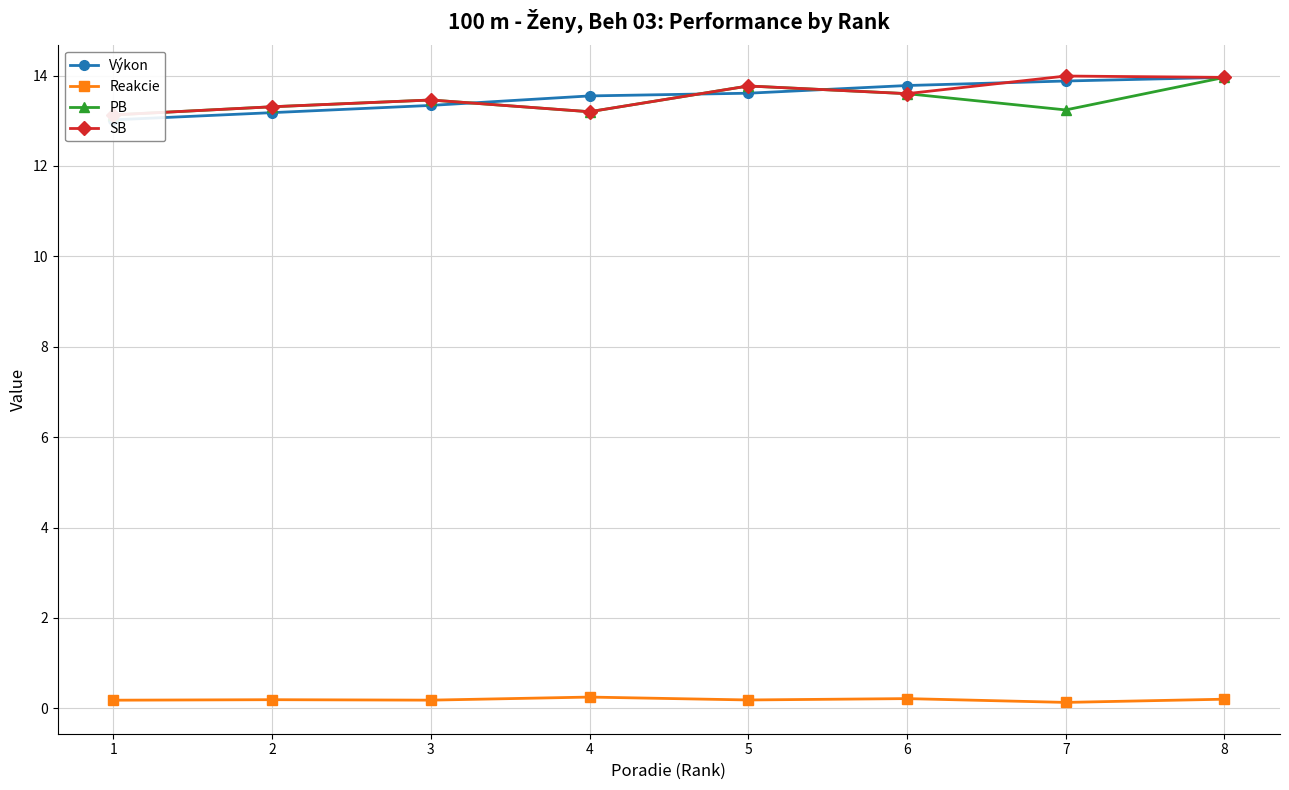

The SB series shows 6.7 at 4. True or false?

False